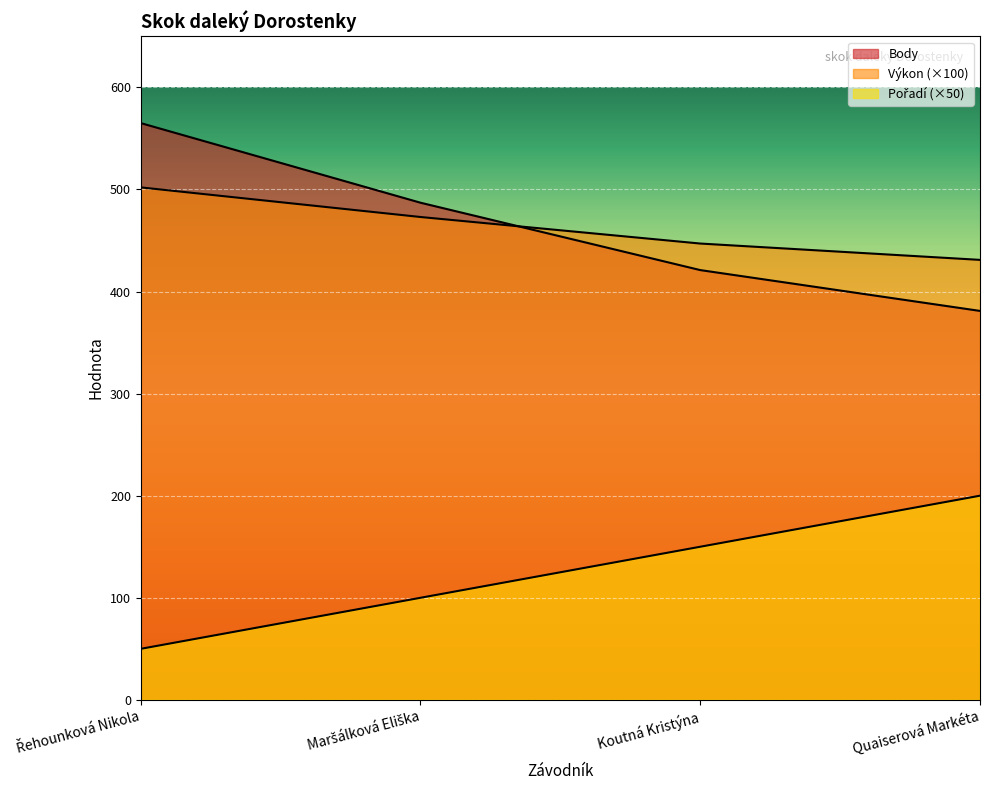

Which label corresponds to the largest value in the chart?

Řehounková Nikola